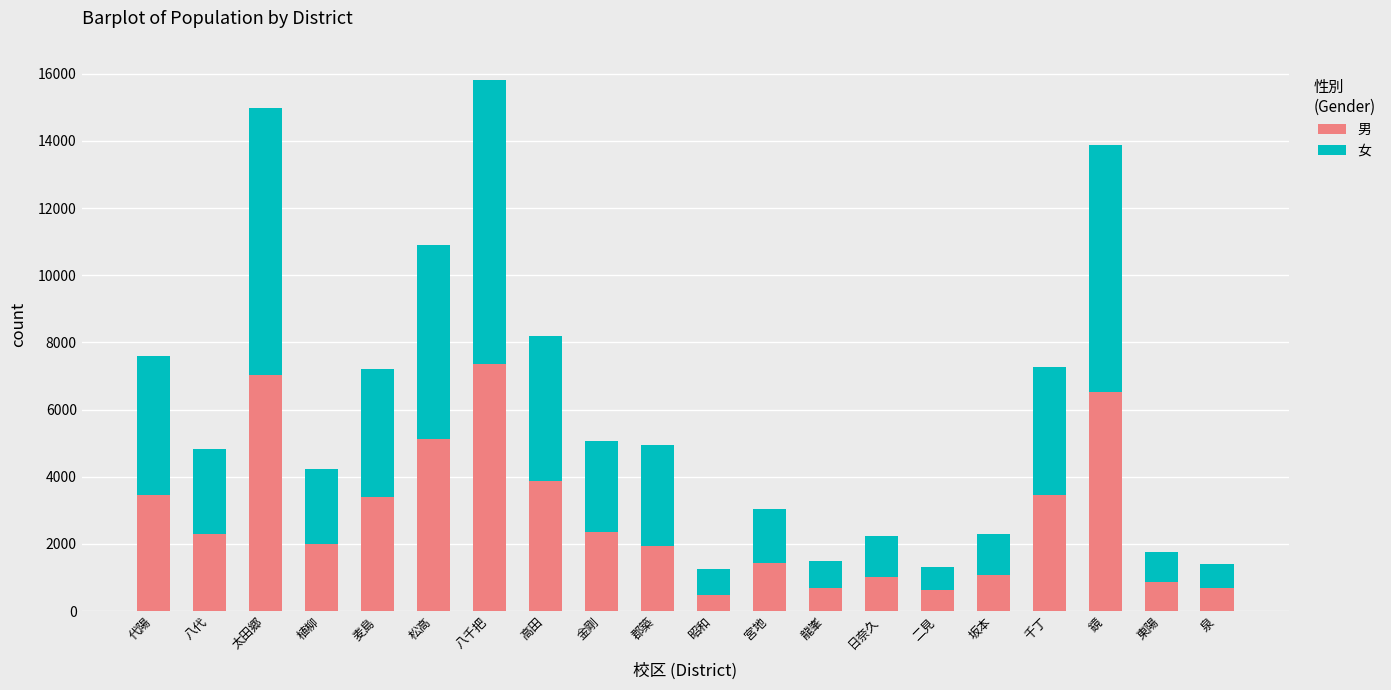

True or false: 男 has a value of 2195 at 麦島.

False